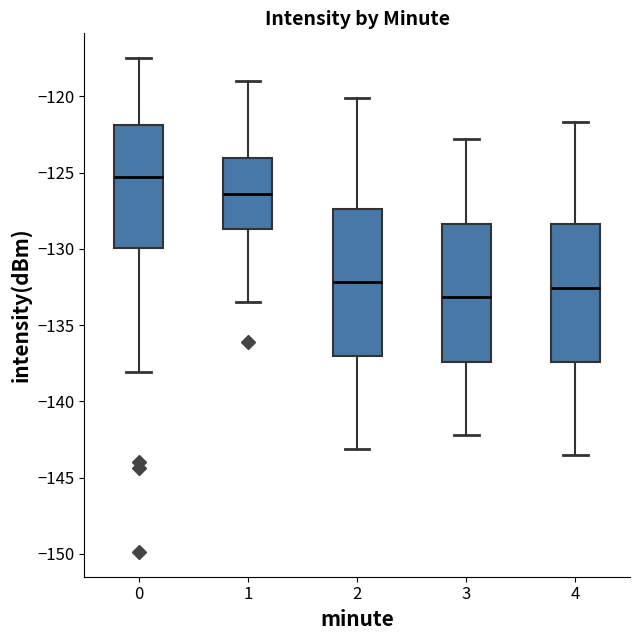

Which box is the tallest, from its lower edge to its upper edge?

2